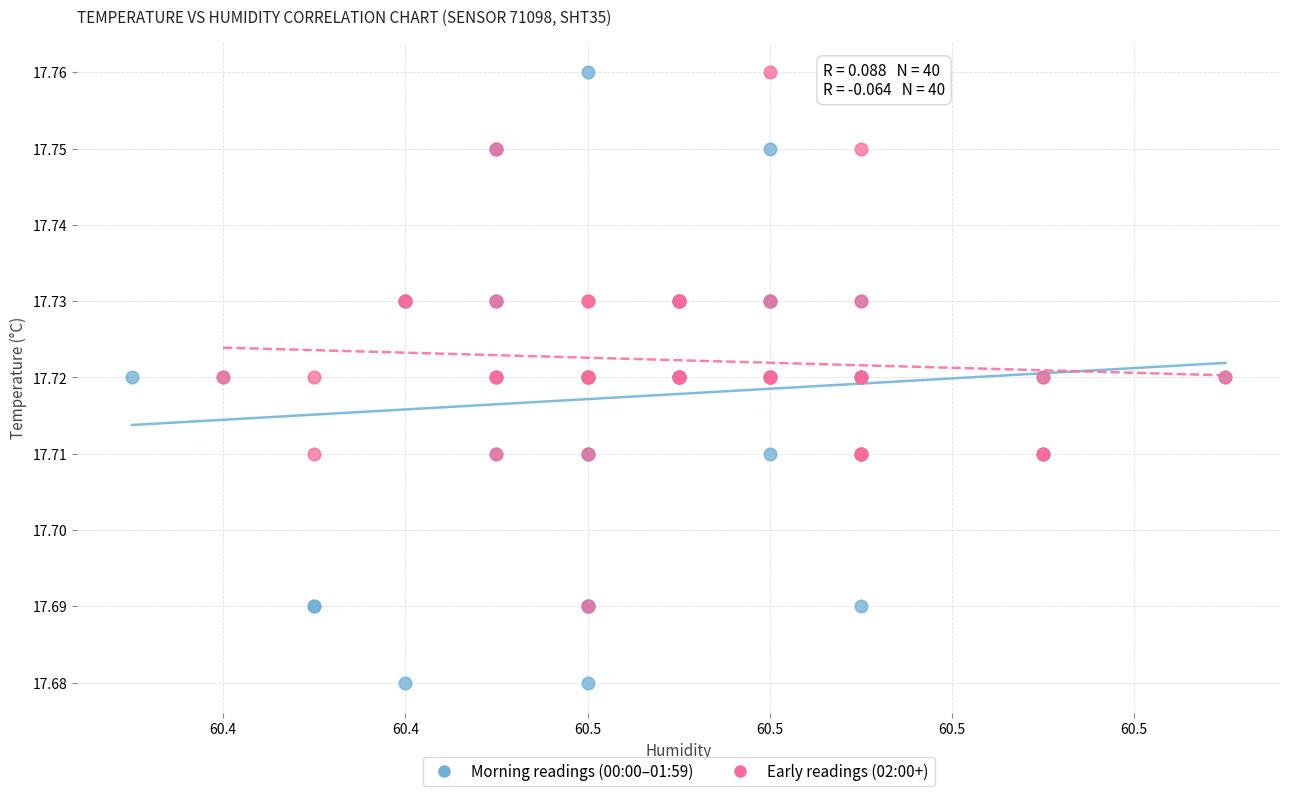

Which series has the widest spread of Y values?

Morning readings (00:00–01:59)